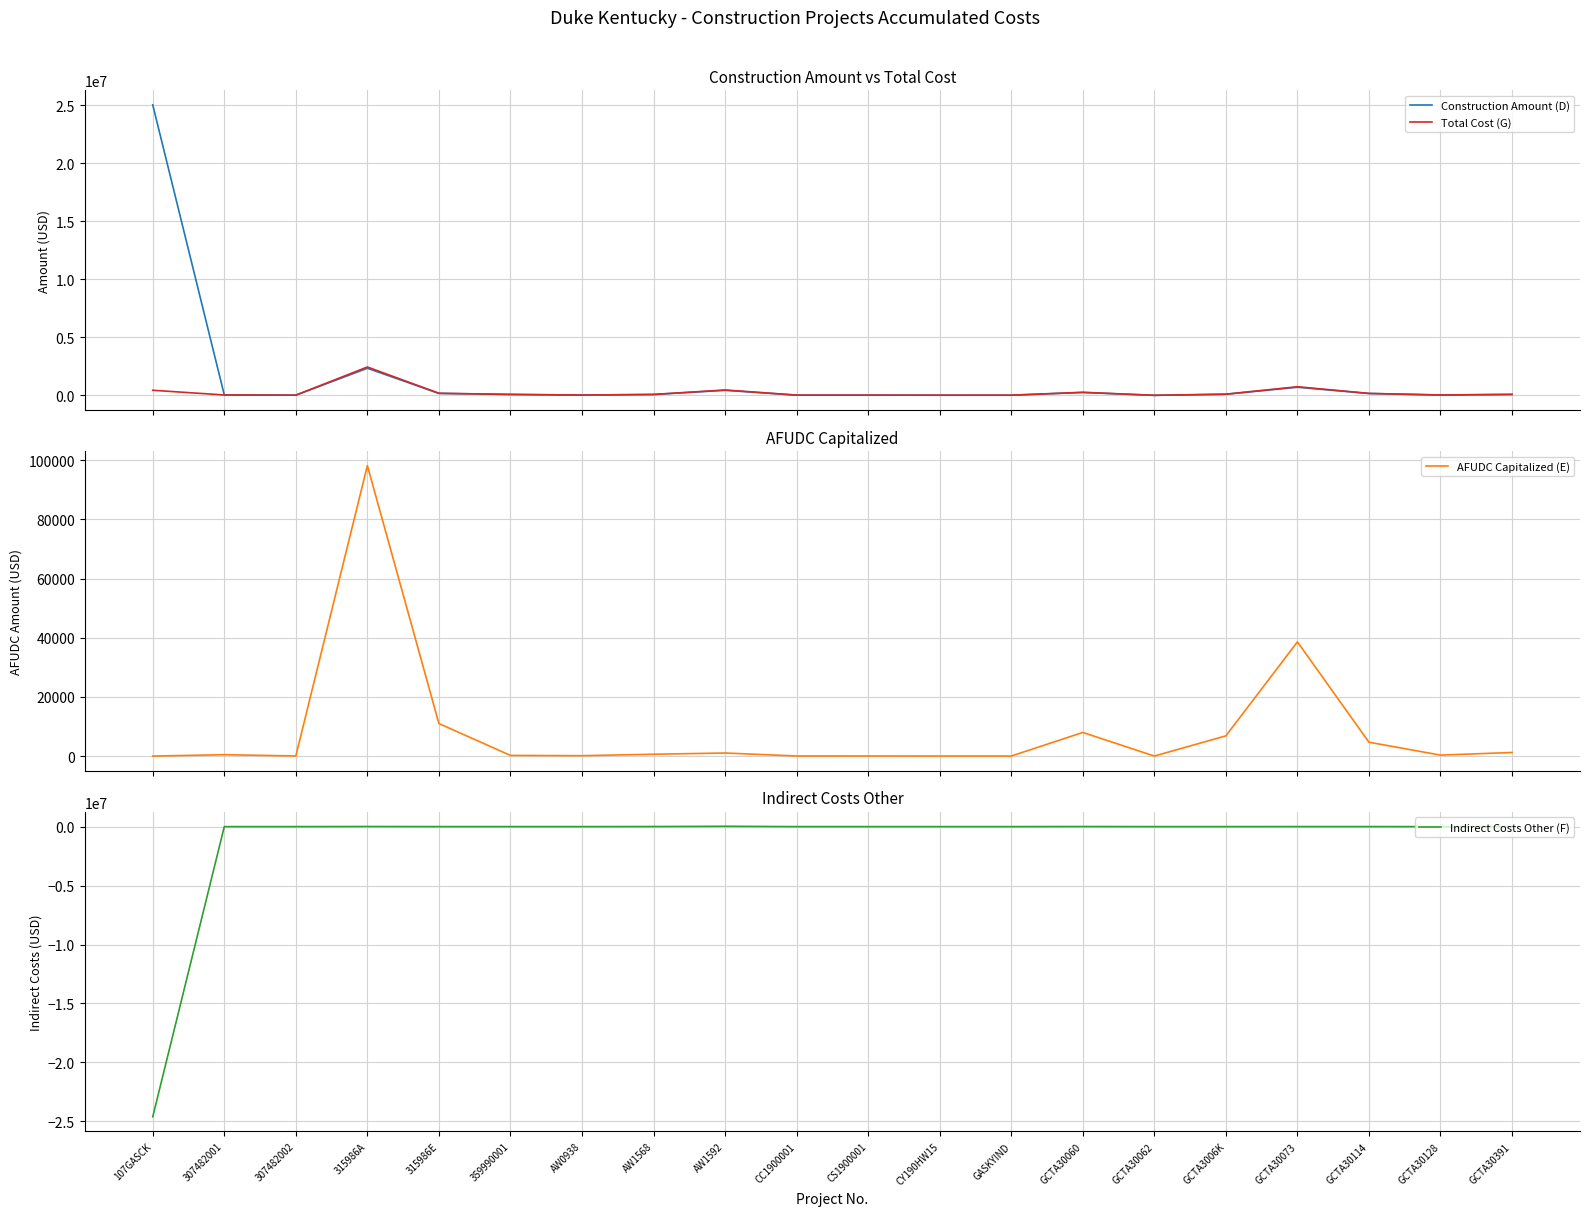

What is the value of the Indirect Costs Other (F) point at the 20th from the left?

2295